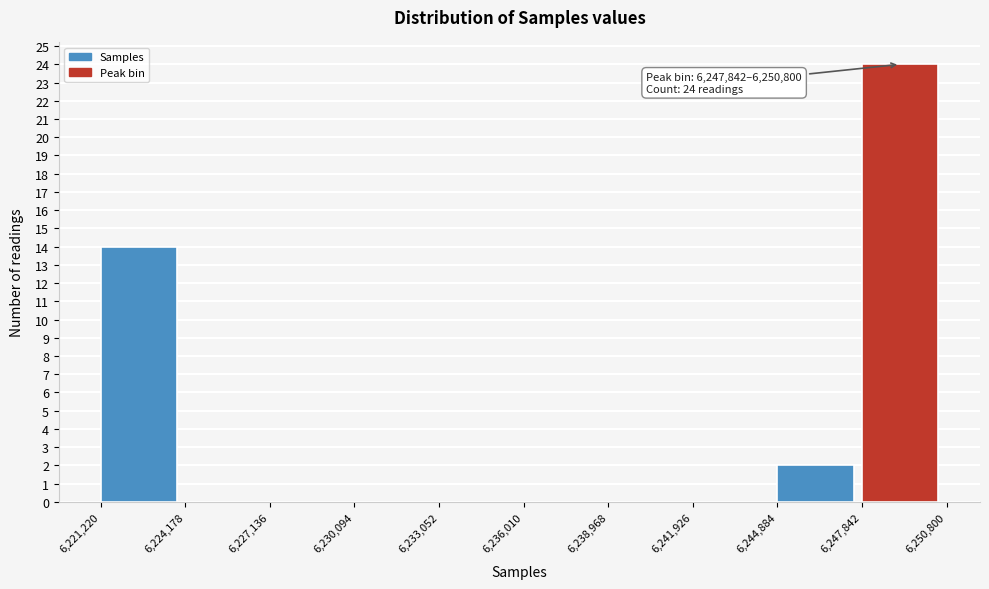

Over which range of the x-axis is the bar tallest?

6,247,842 to 6,250,800